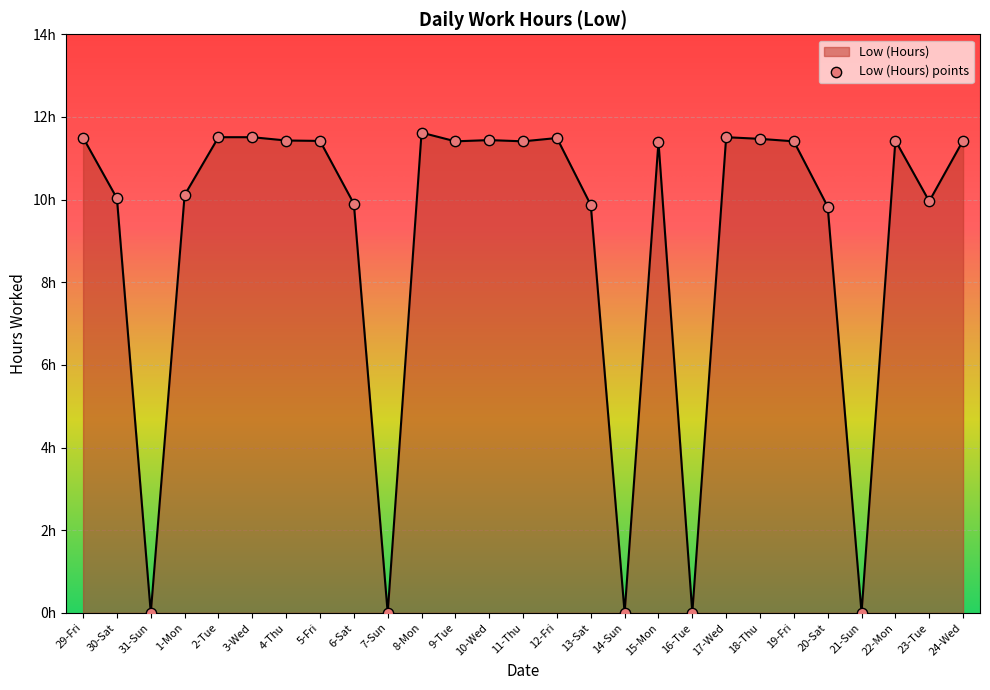

Which has a higher value, 31-Sun or 19-Fri?

19-Fri